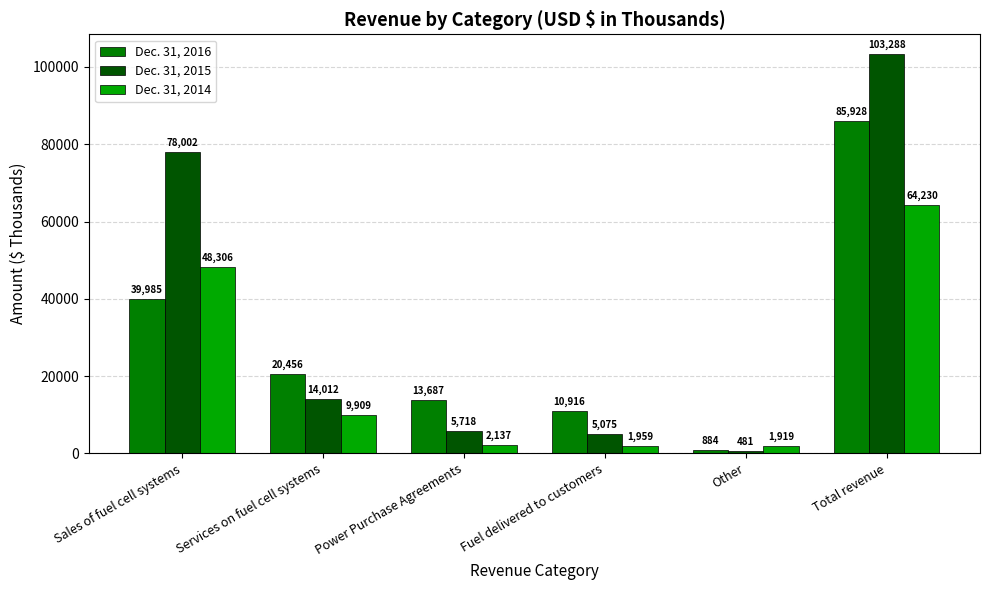

At which label does Dec. 31, 2014 reach its minimum?

Other